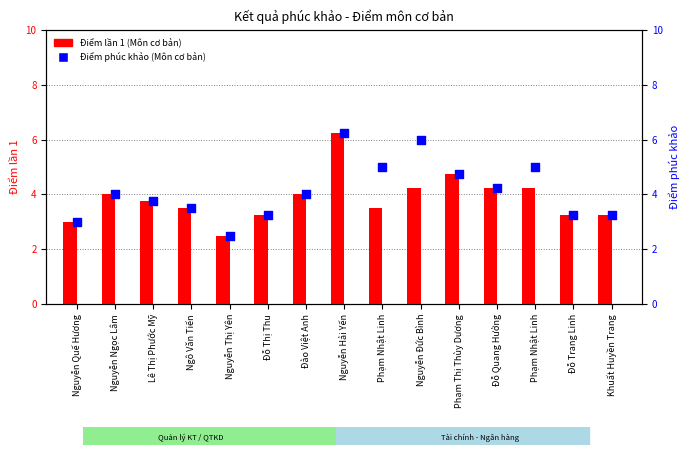

At which category is the sum across all series the highest?

Nguyễn Hải Yến